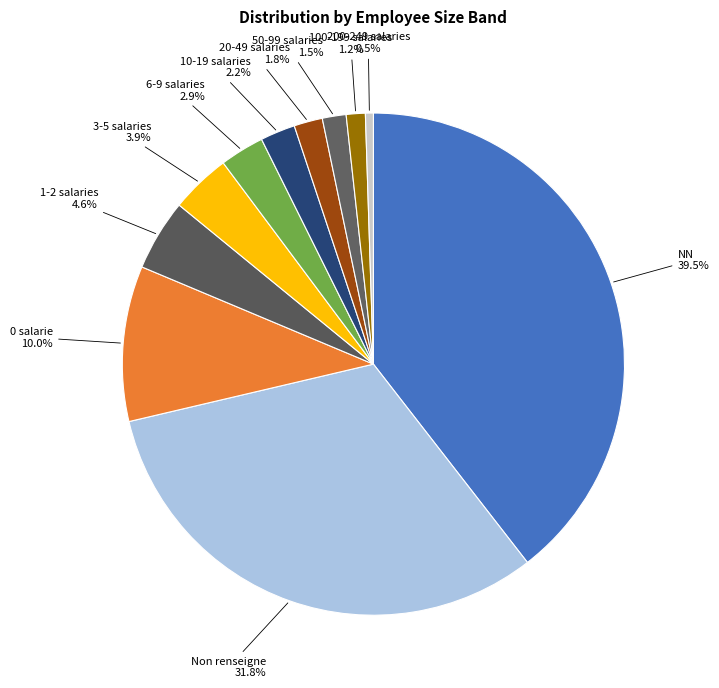

To the nearest percent, what is the difference between the largest and smallest slice percentages?

39%